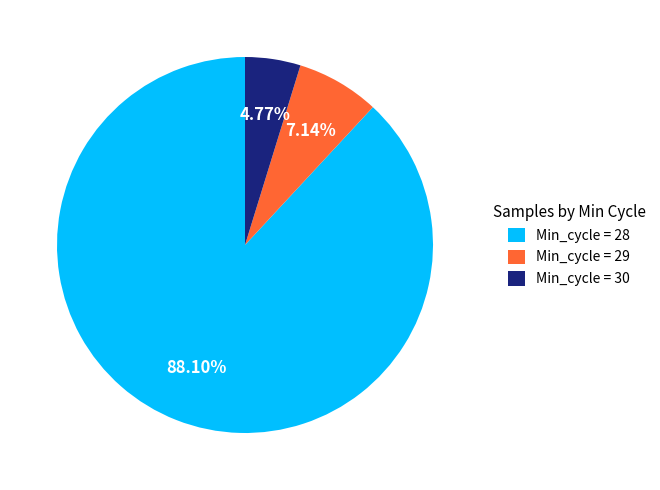

Which slice is the largest?

Min_cycle = 28